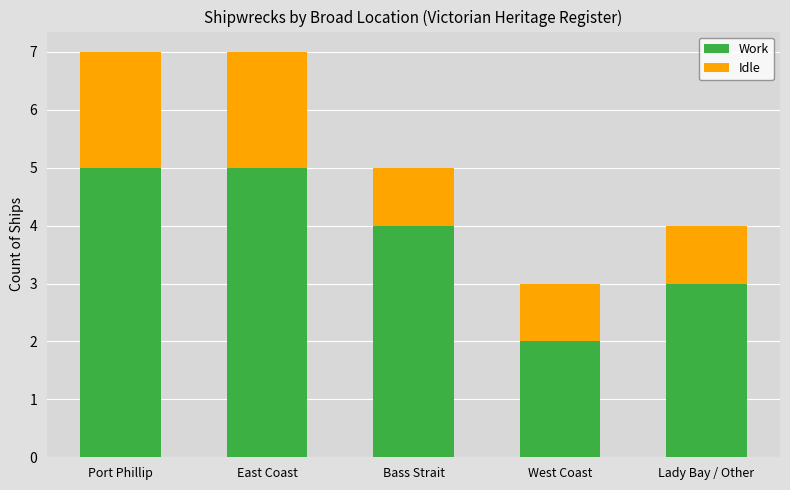

How many series are shown in this chart?

2